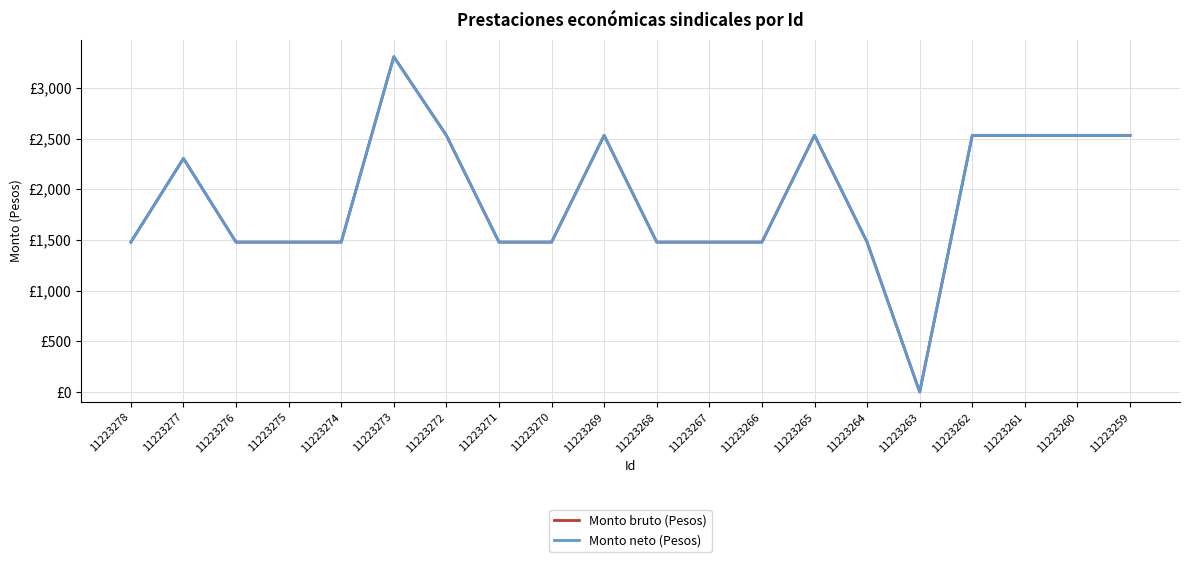

Where is Monto bruto (Pesos) nearest to the value 1653?

11223278